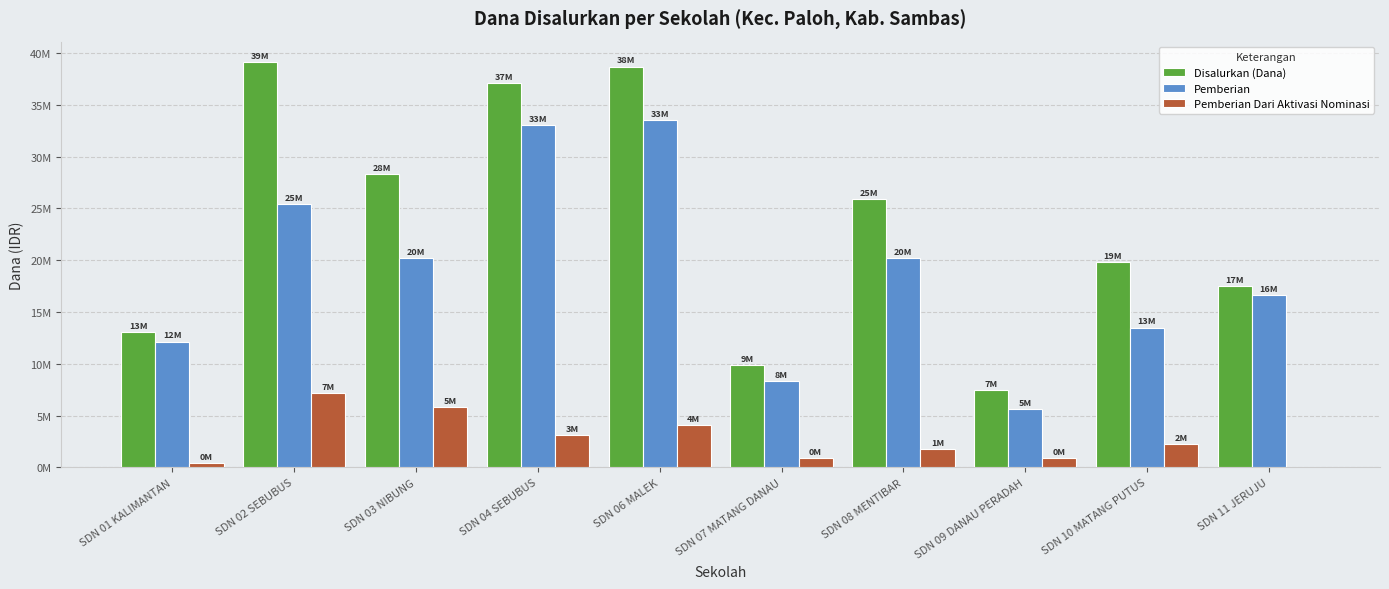

Does the chart contain stacked bars?

No